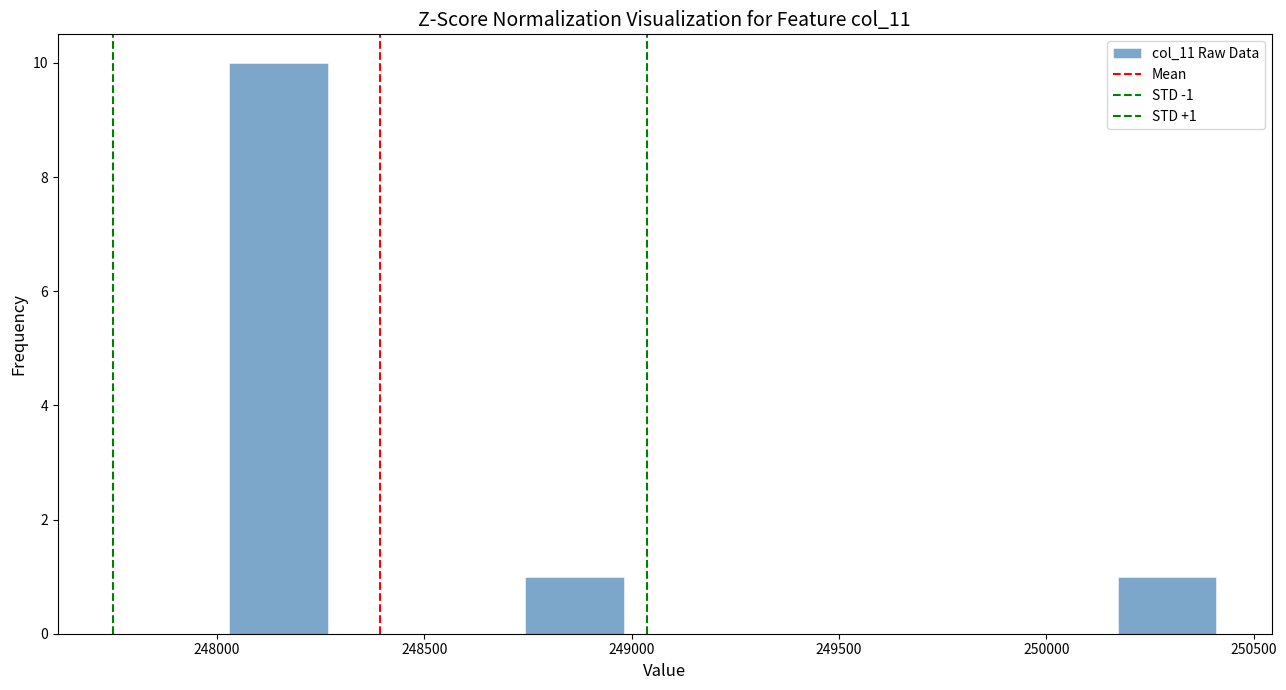

Which range on the x-axis has the tallest bar?

248050 to 248250